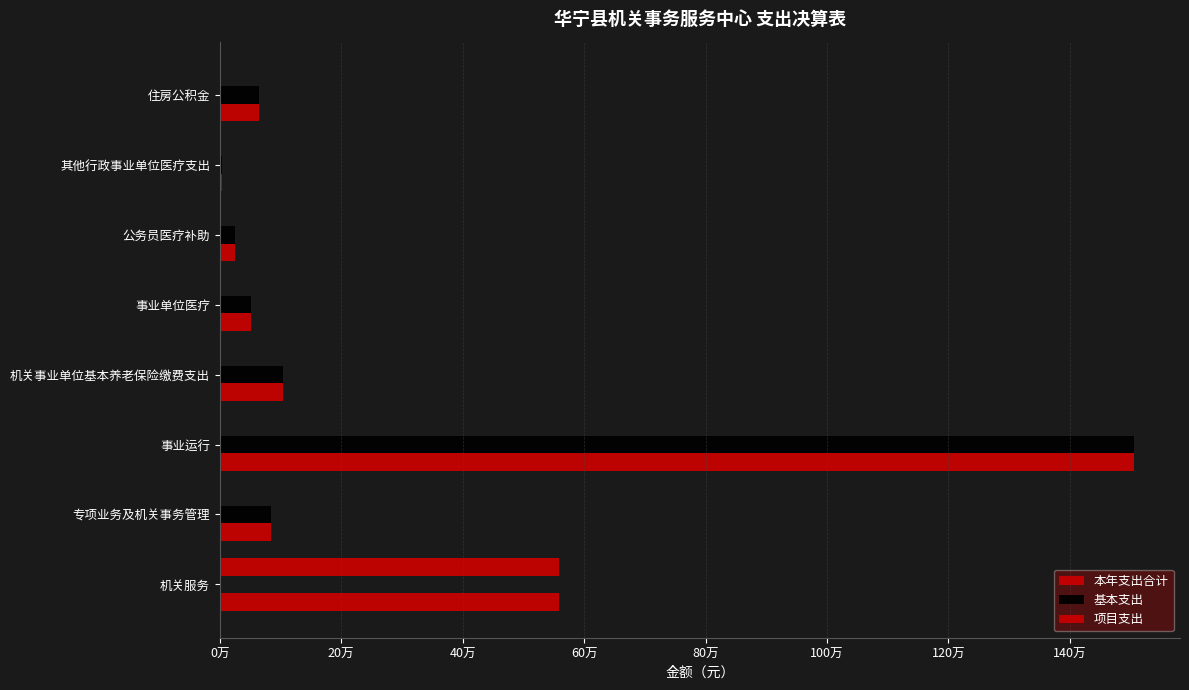

List the series in order of their peak value, highest first.

本年支出合计, 基本支出, 项目支出